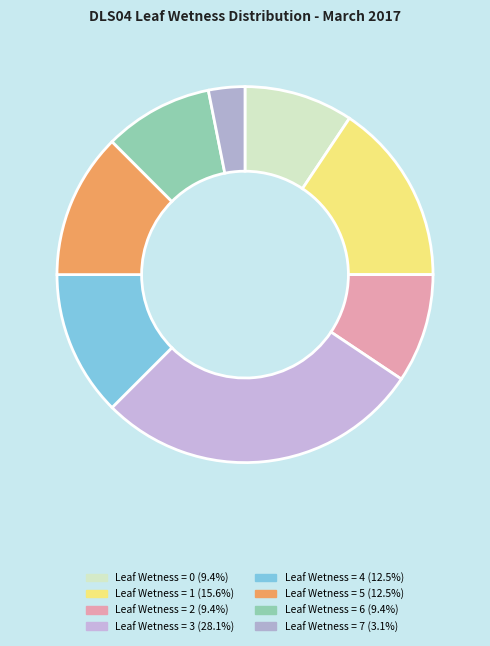

How many slices are in this pie chart?

8